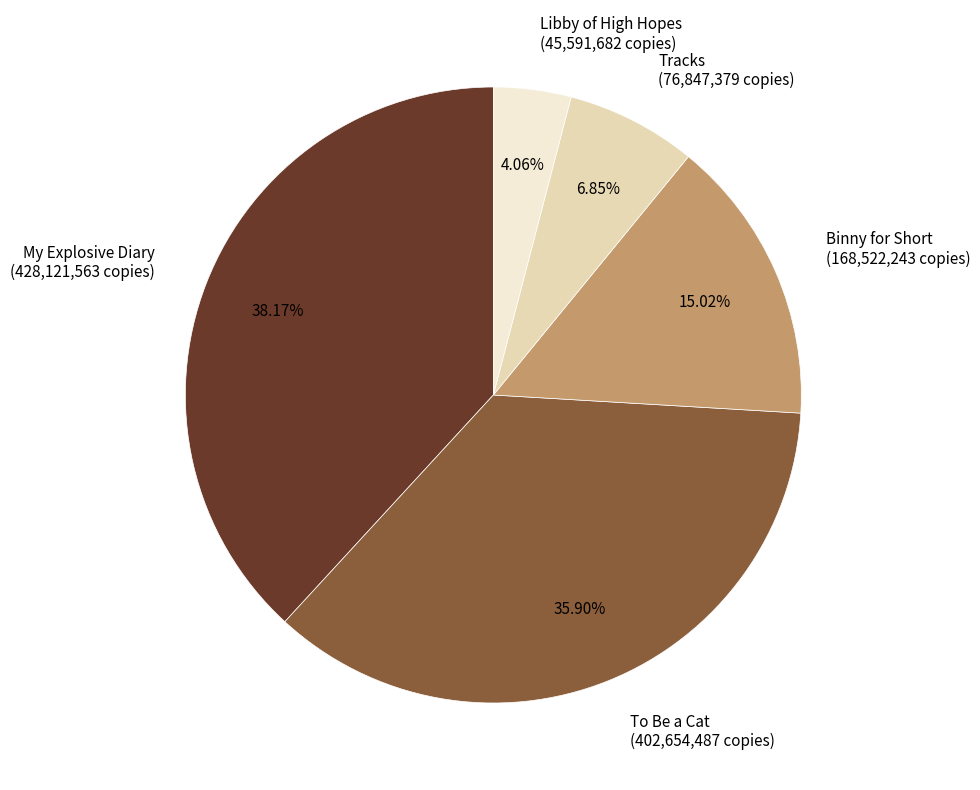

What percentage is the Tracks slice, to the nearest percent?

7%